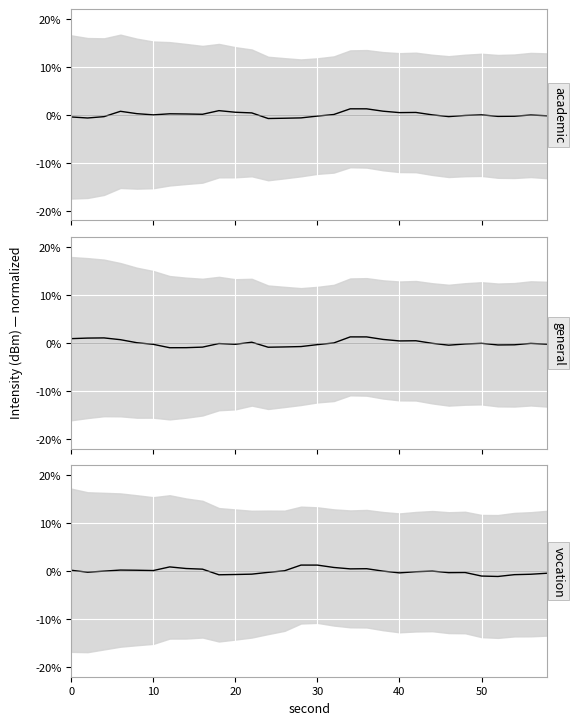

True or false: vocation_line and general_line cross at least once.

True